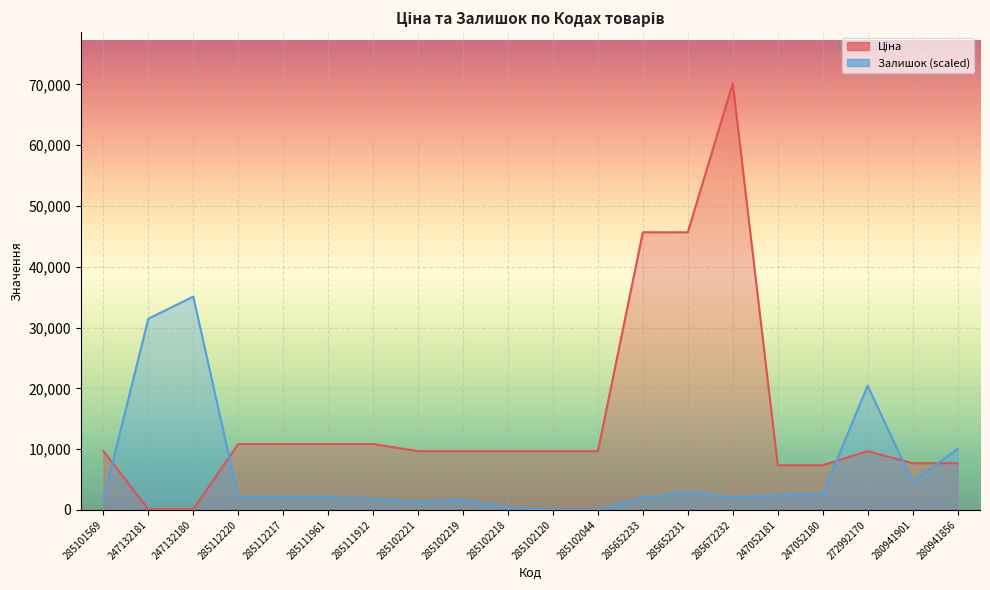

How many data points in Ціна are less than 9664?

6